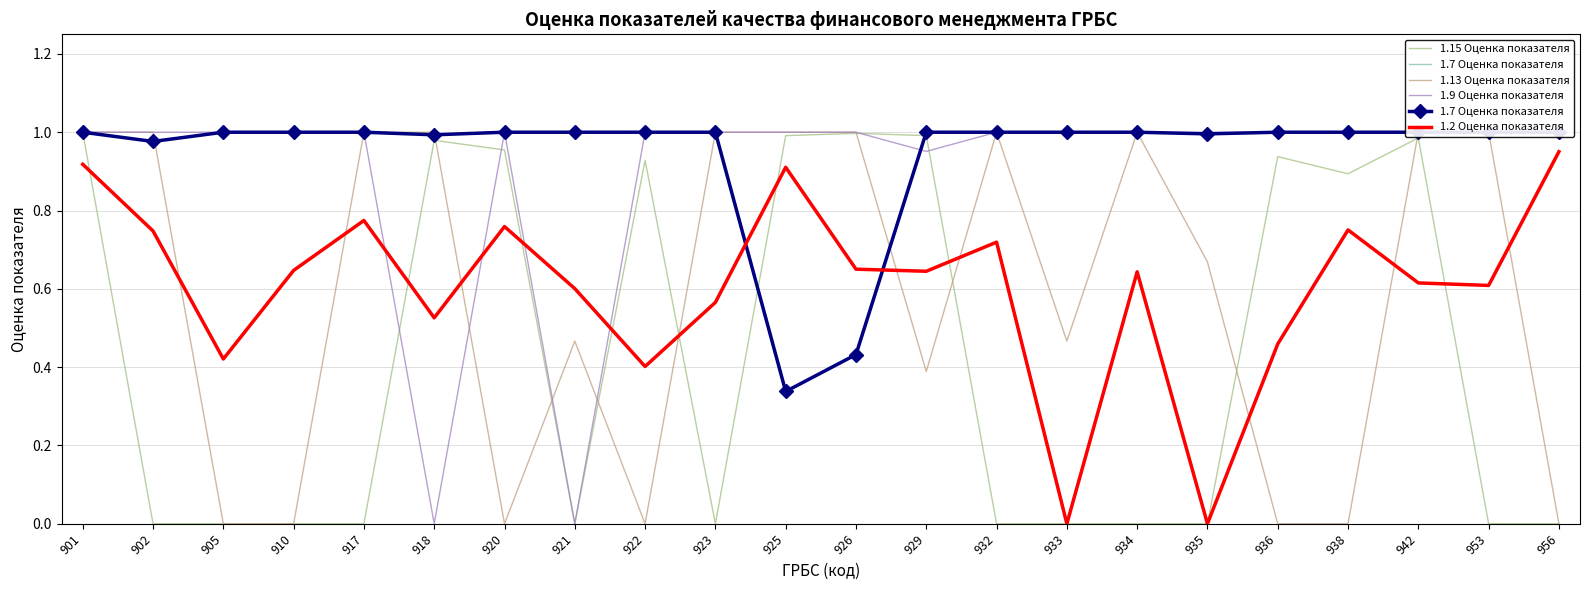

What is the sum of the 1.9 Оценка показателя values at 942 and 953?

2.0